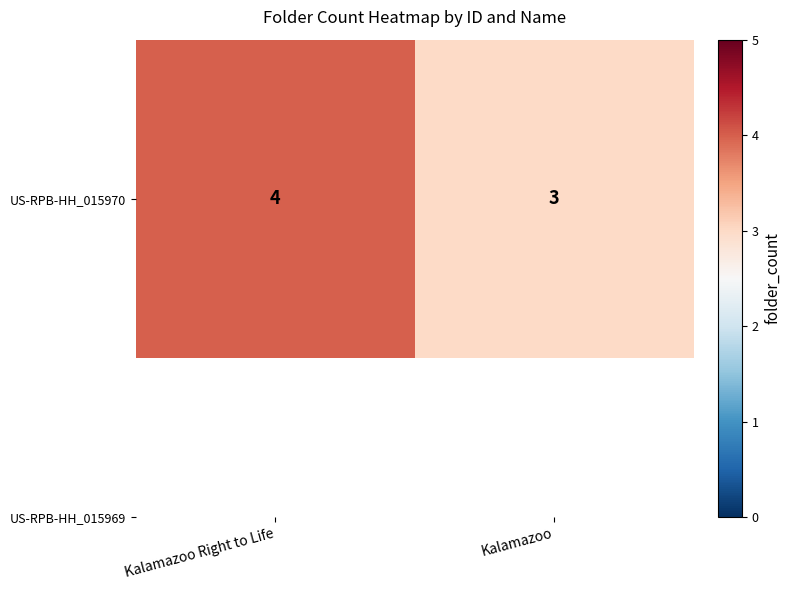

Where is the data nearest to the value 3?

Kalamazoo